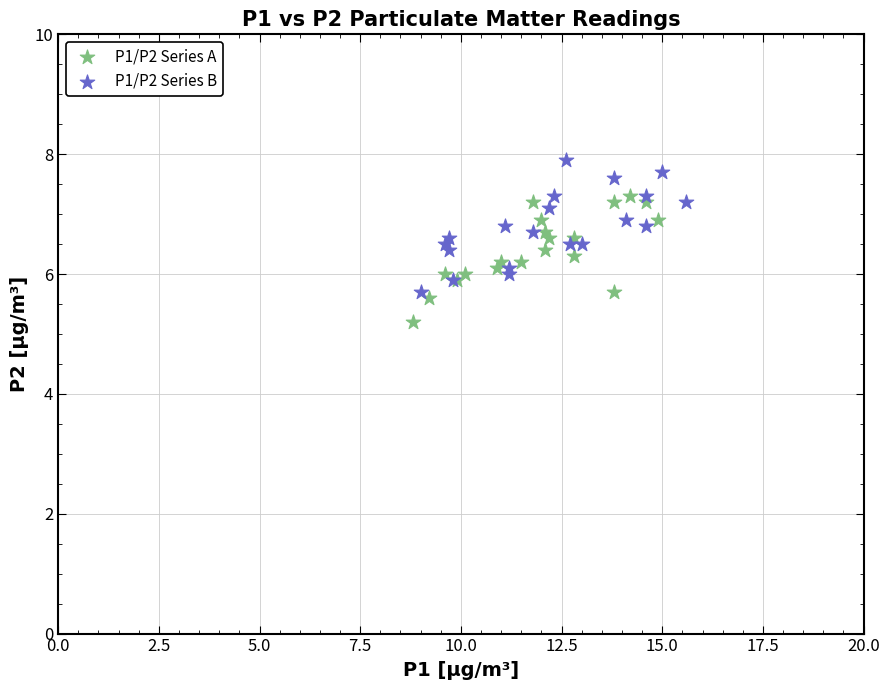

Which series reaches the minimum Y coordinate?

P1/P2 Series A